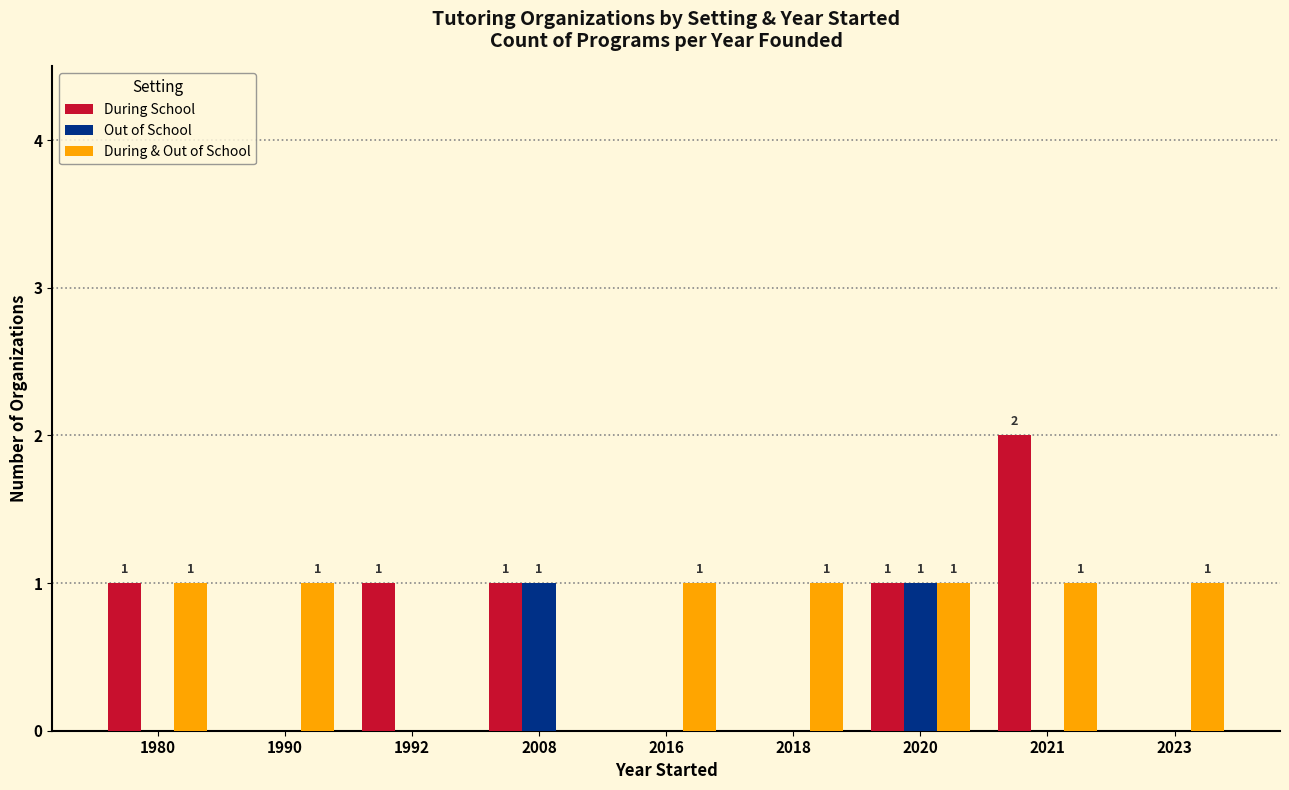

How many values in Out of School are above zero?

2